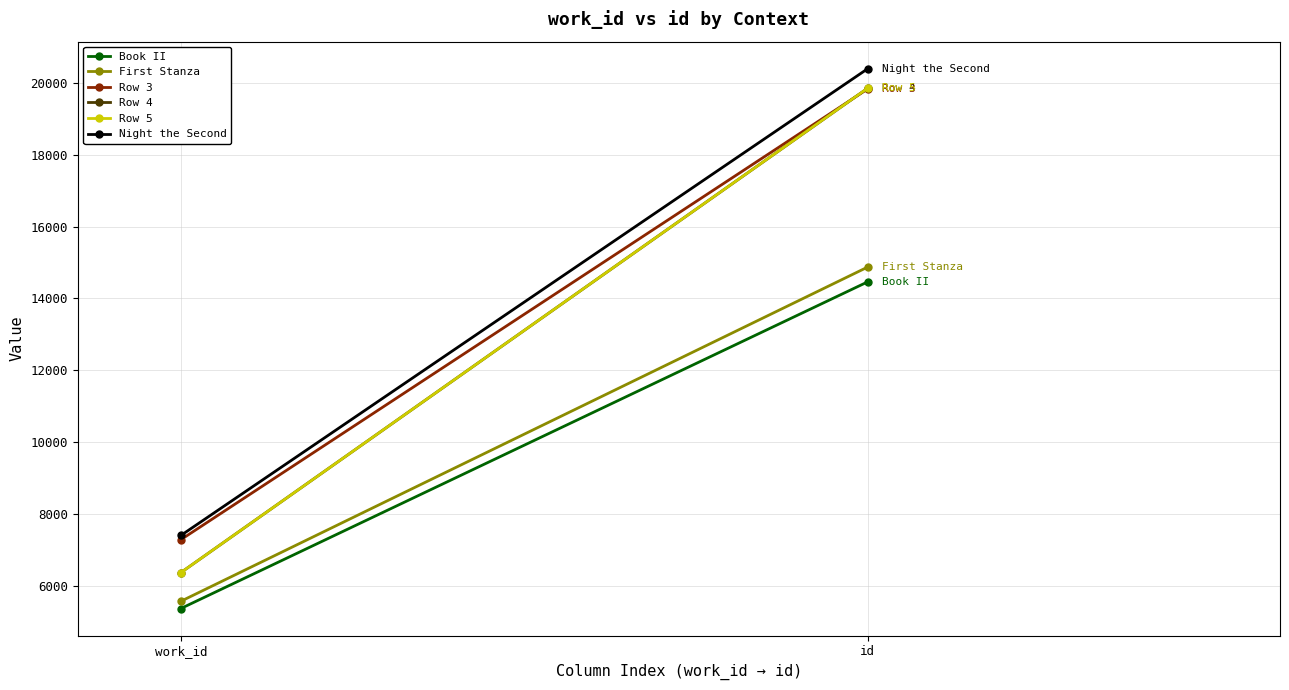

Rank the series at id from highest to lowest value.

Night the Second, Row 5, Row 4, Row 3, First Stanza, Book II